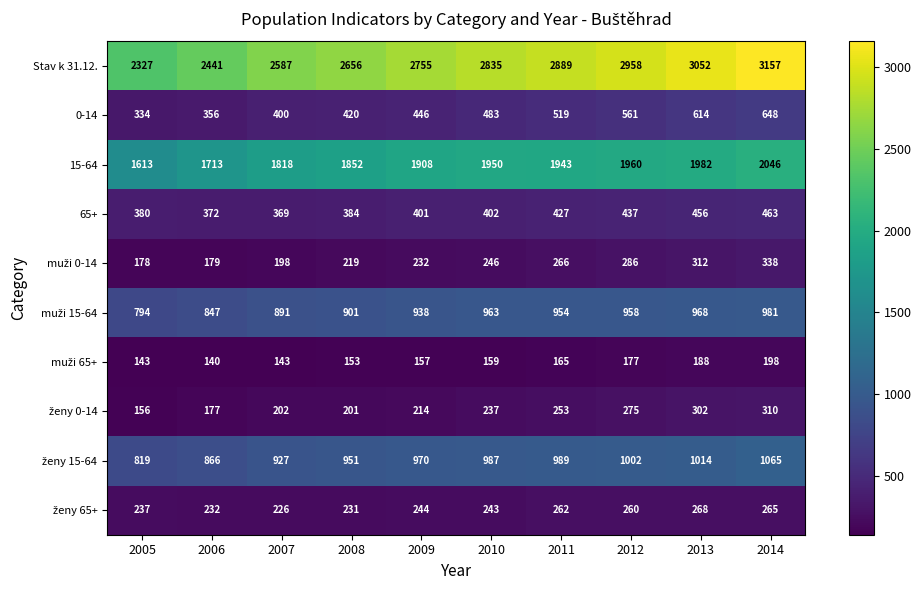

What is the smallest value displayed?

140